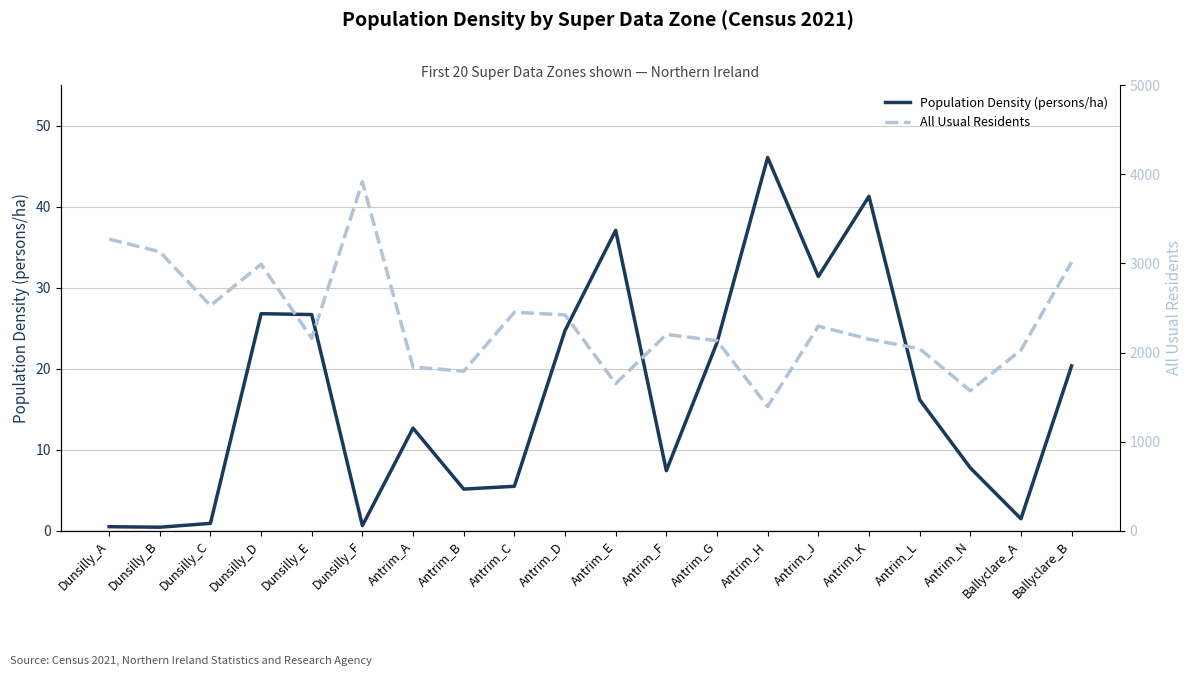

At how many categories does at least one series exceed 3827?

1